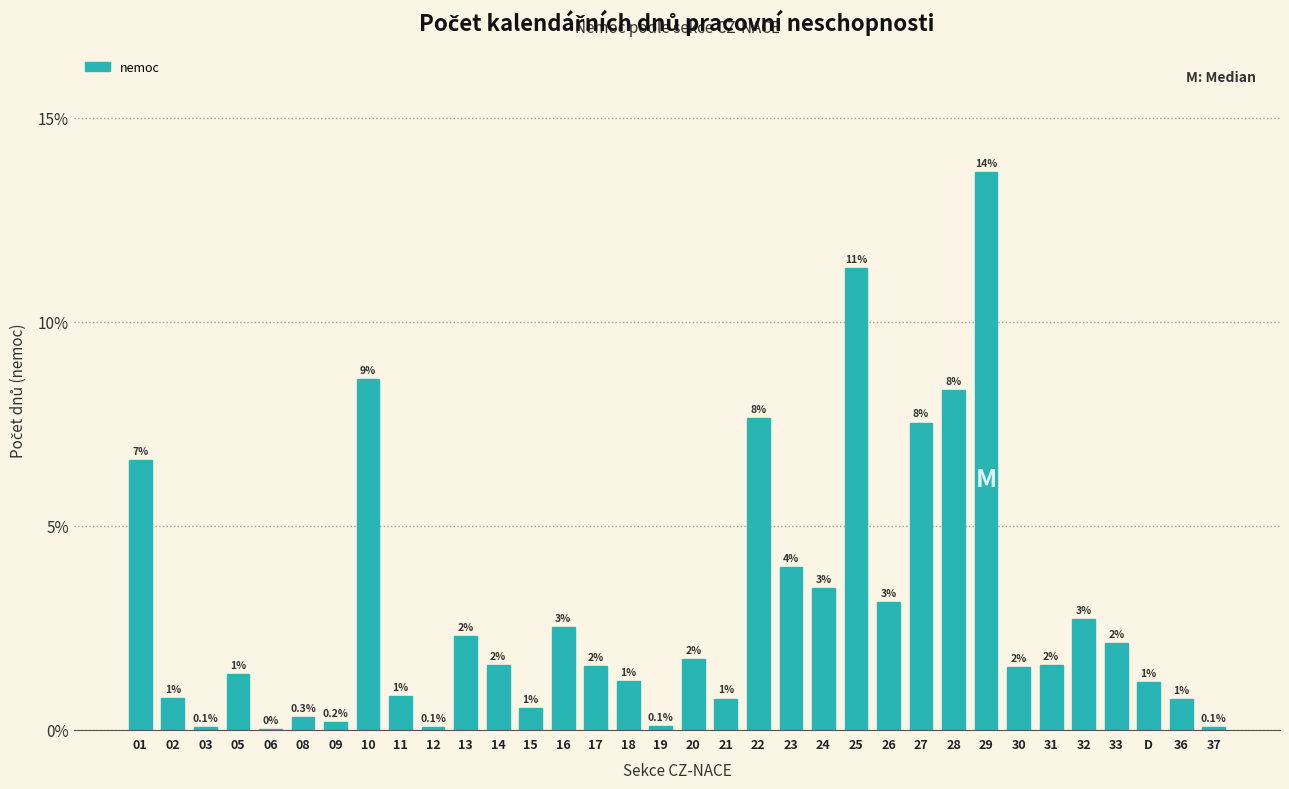

Are the bars horizontal?

No